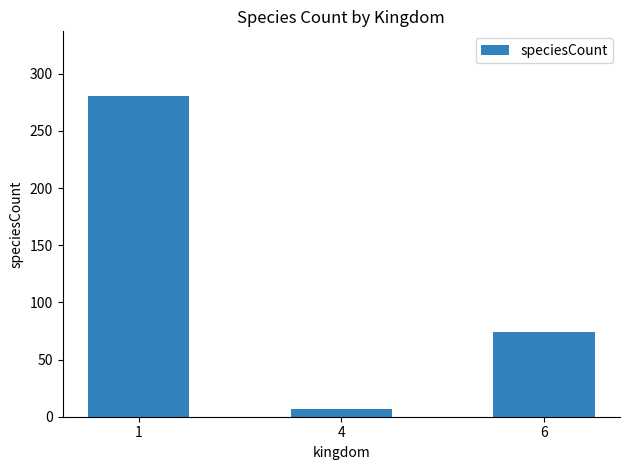

At which label is the value closest to 144?

6